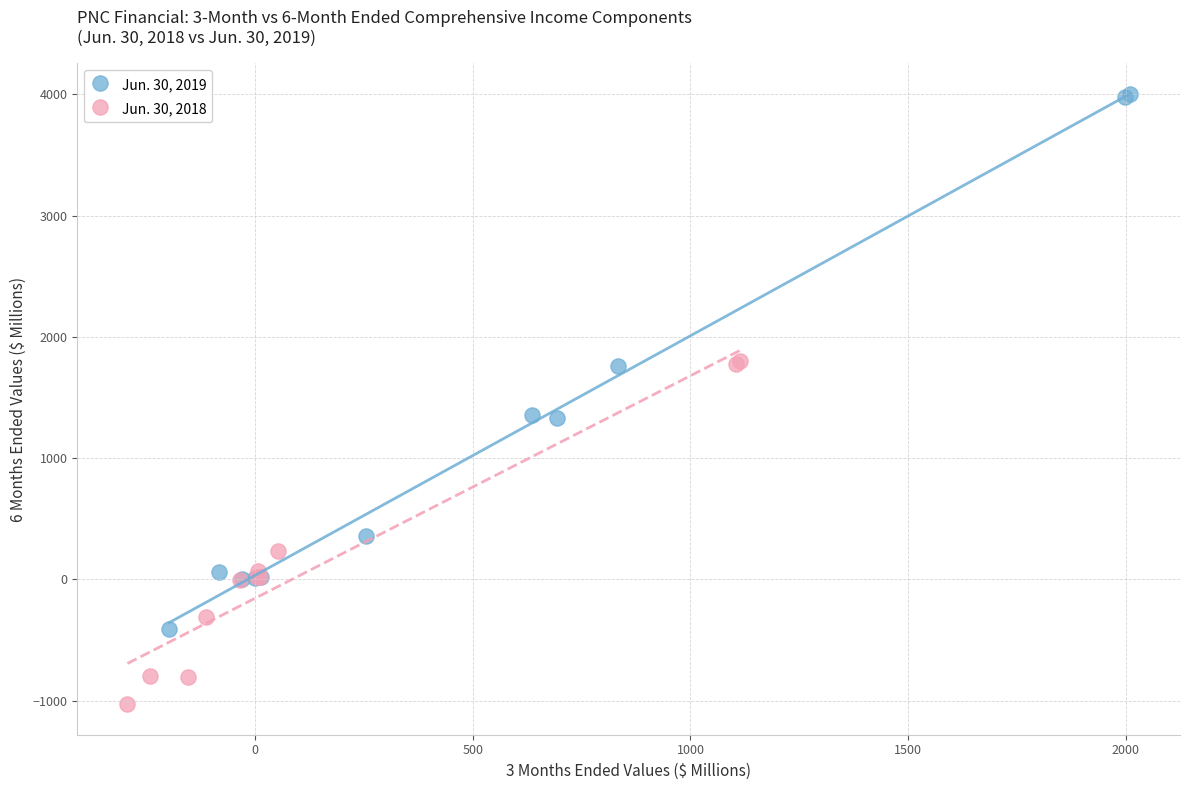

Which series contains the lowest Y value?

Jun. 30, 2018